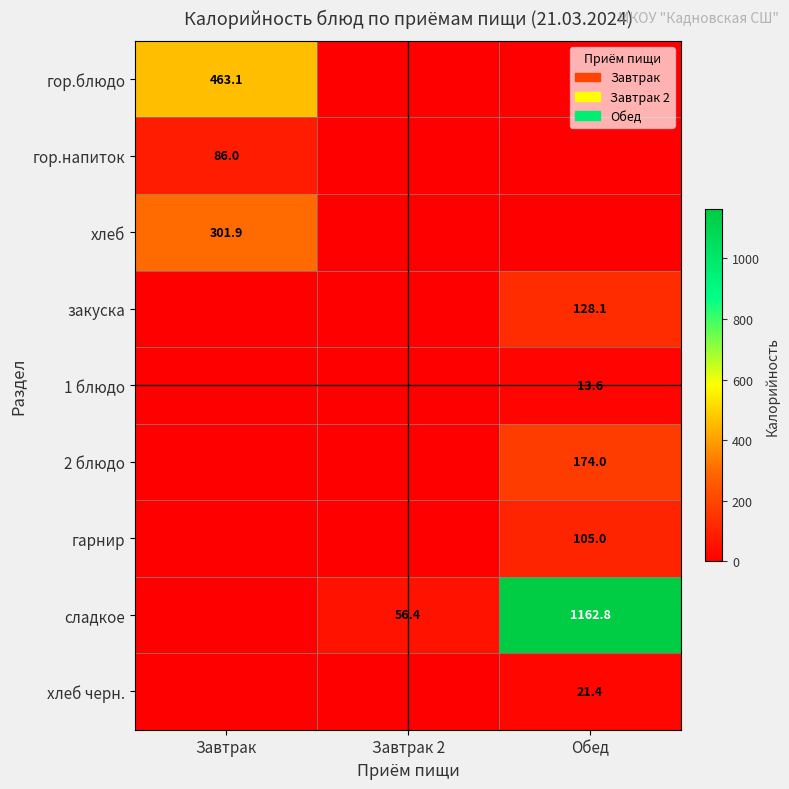

At which category is the sum across all series the highest?

Обед